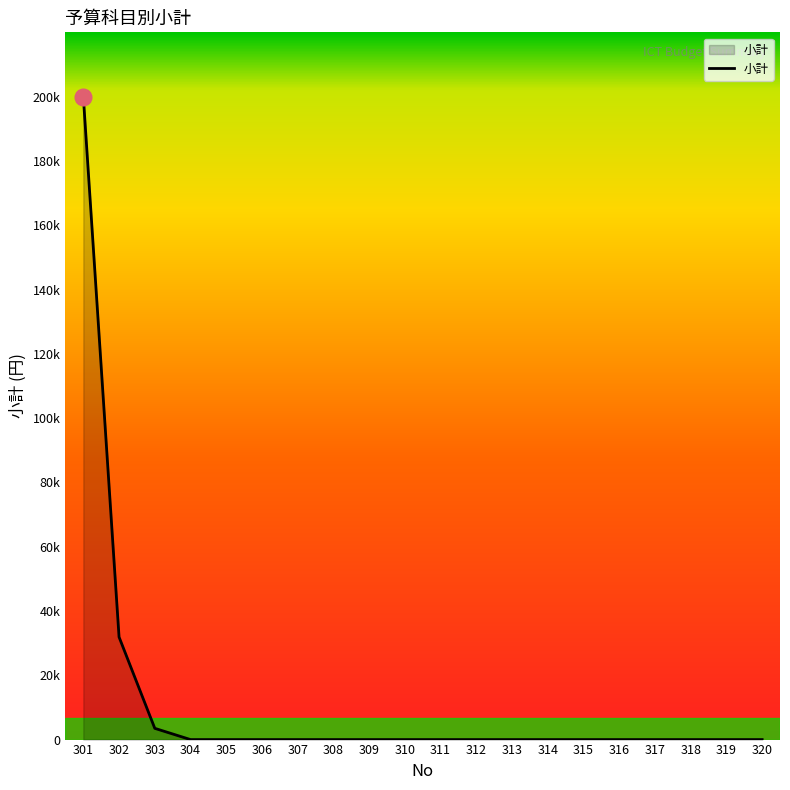

Which category has the lowest value across all series?

304